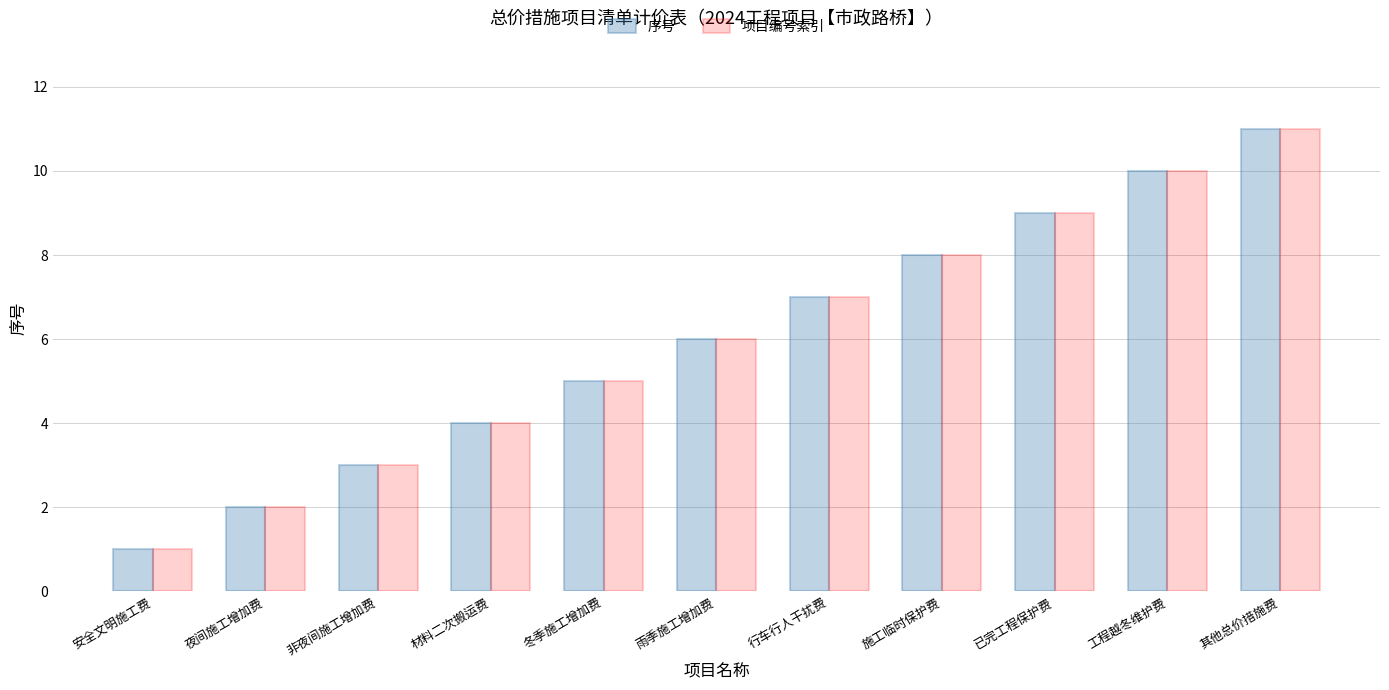

The 序号 series shows 15 at 其他总价措施费. True or false?

False